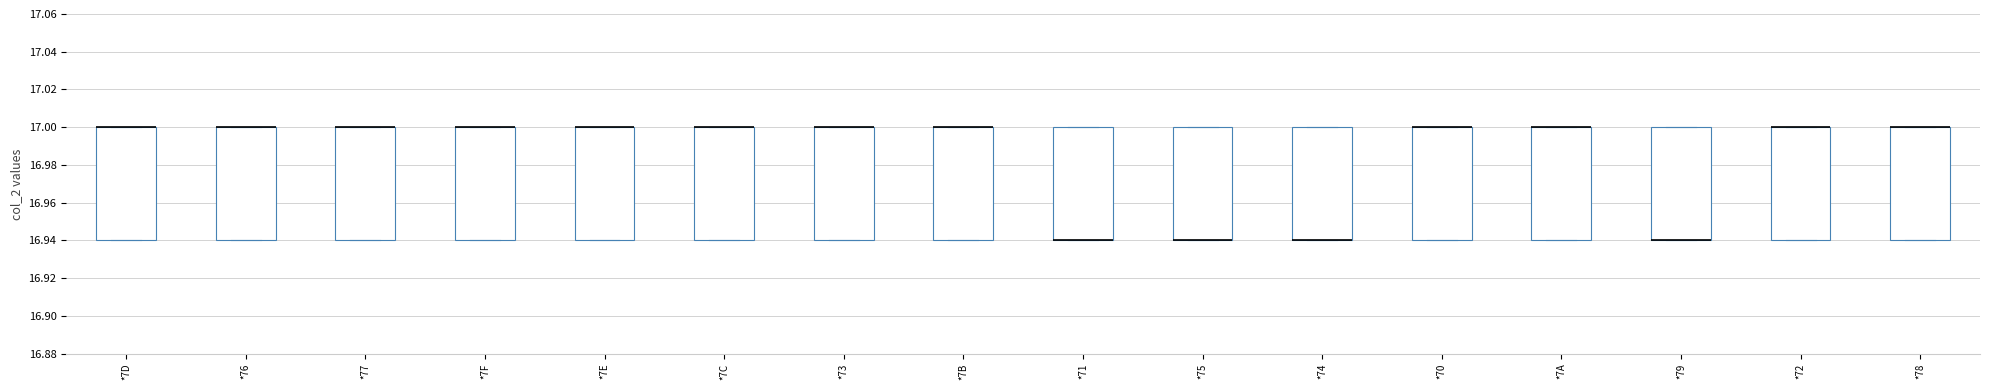

Reading left to right, transcribe this box plot: for each box, give where its median line is, the range the box spans, and where its two whiskers end, as read against the y-axis. The values are not printed on the chart, so give them approximately, as read against the axis.

*7D: median 17.00 (drawn on the box's upper edge), box 16.94 to 17.00, whiskers 16.94 to 17.00
*76: median 17.00 (drawn on the box's upper edge), box 16.94 to 17.00, whiskers 16.94 to 17.00
*77: median 17.00 (drawn on the box's upper edge), box 16.94 to 17.00, whiskers 16.94 to 17.00
*7F: median 17.00 (drawn on the box's upper edge), box 16.94 to 17.00, whiskers 16.94 to 17.00
*7E: median 17.00 (drawn on the box's upper edge), box 16.94 to 17.00, whiskers 16.94 to 17.00
*7C: median 17.00 (drawn on the box's upper edge), box 16.94 to 17.00, whiskers 16.94 to 17.00
*73: median 17.00 (drawn on the box's upper edge), box 16.94 to 17.00, whiskers 16.94 to 17.00
*7B: median 17.00 (drawn on the box's upper edge), box 16.94 to 17.00, whiskers 16.94 to 17.00
*71: median 16.94 (drawn on the box's lower edge), box 16.94 to 17.00, whiskers 16.94 to 17.00
*75: median 16.94 (drawn on the box's lower edge), box 16.94 to 17.00, whiskers 16.94 to 17.00
*74: median 16.94 (drawn on the box's lower edge), box 16.94 to 17.00, whiskers 16.94 to 17.00
*70: median 17.00 (drawn on the box's upper edge), box 16.94 to 17.00, whiskers 16.94 to 17.00
*7A: median 17.00 (drawn on the box's upper edge), box 16.94 to 17.00, whiskers 16.94 to 17.00
*79: median 16.94 (drawn on the box's lower edge), box 16.94 to 17.00, whiskers 16.94 to 17.00
*72: median 17.00 (drawn on the box's upper edge), box 16.94 to 17.00, whiskers 16.94 to 17.00
*78: median 17.00 (drawn on the box's upper edge), box 16.94 to 17.00, whiskers 16.94 to 17.00